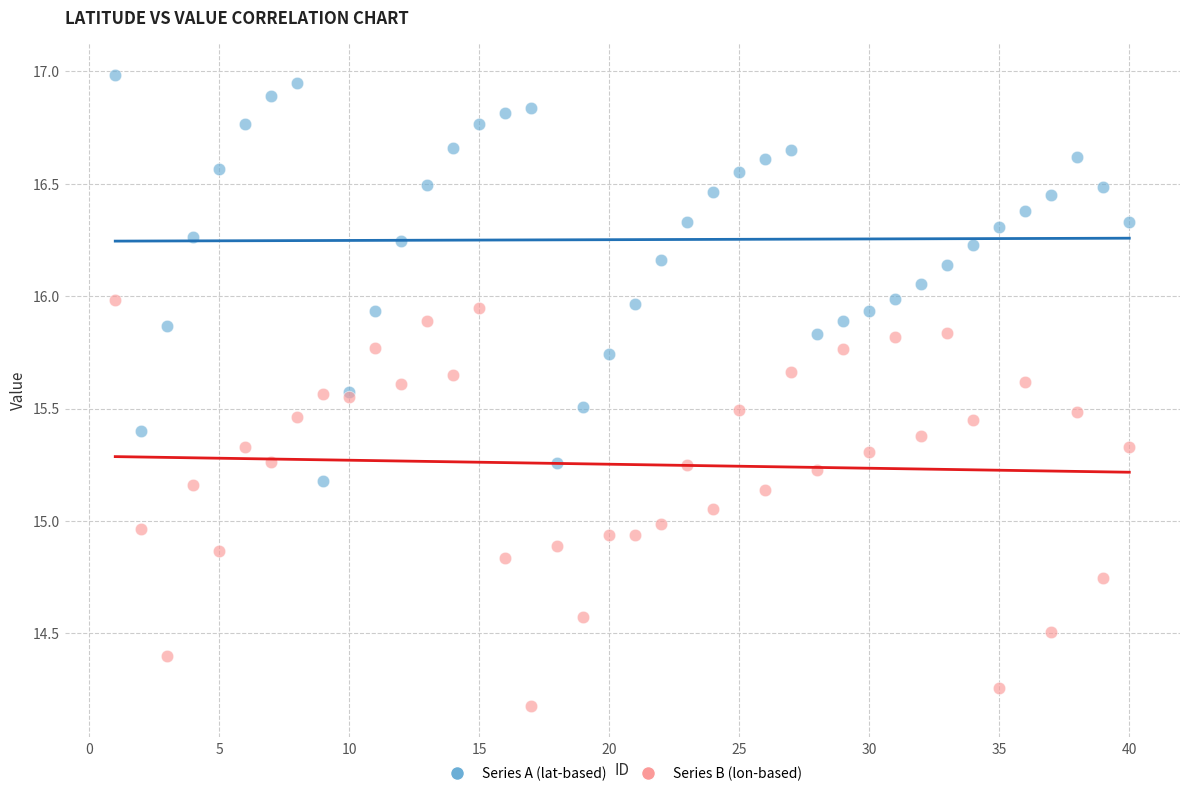

What are all the series names shown in the legend?

Series A (lat-based), Series B (lon-based)